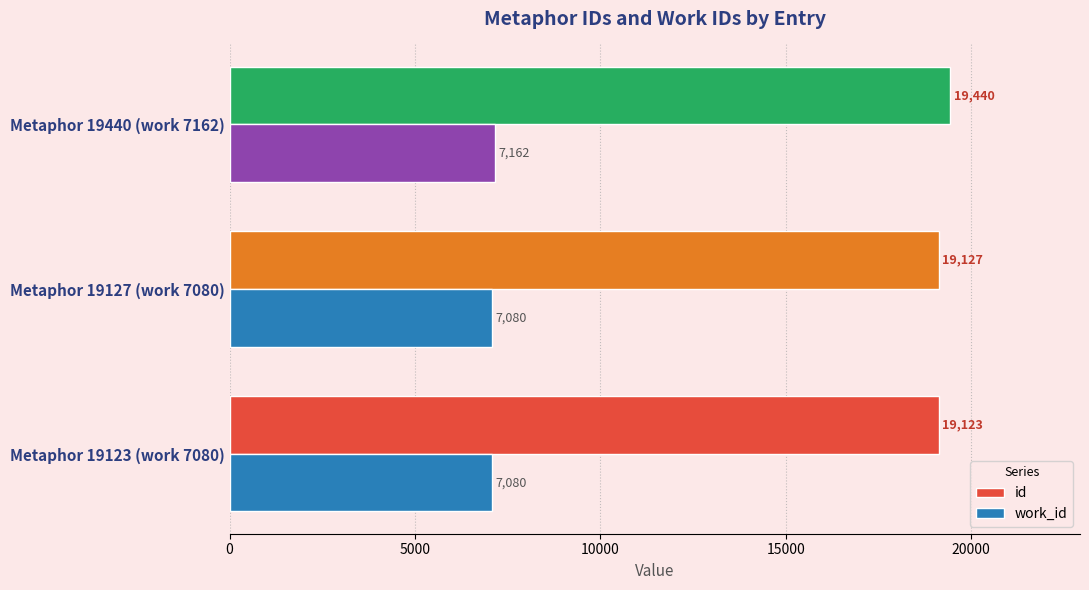

Which series has the widest spread of values?

id